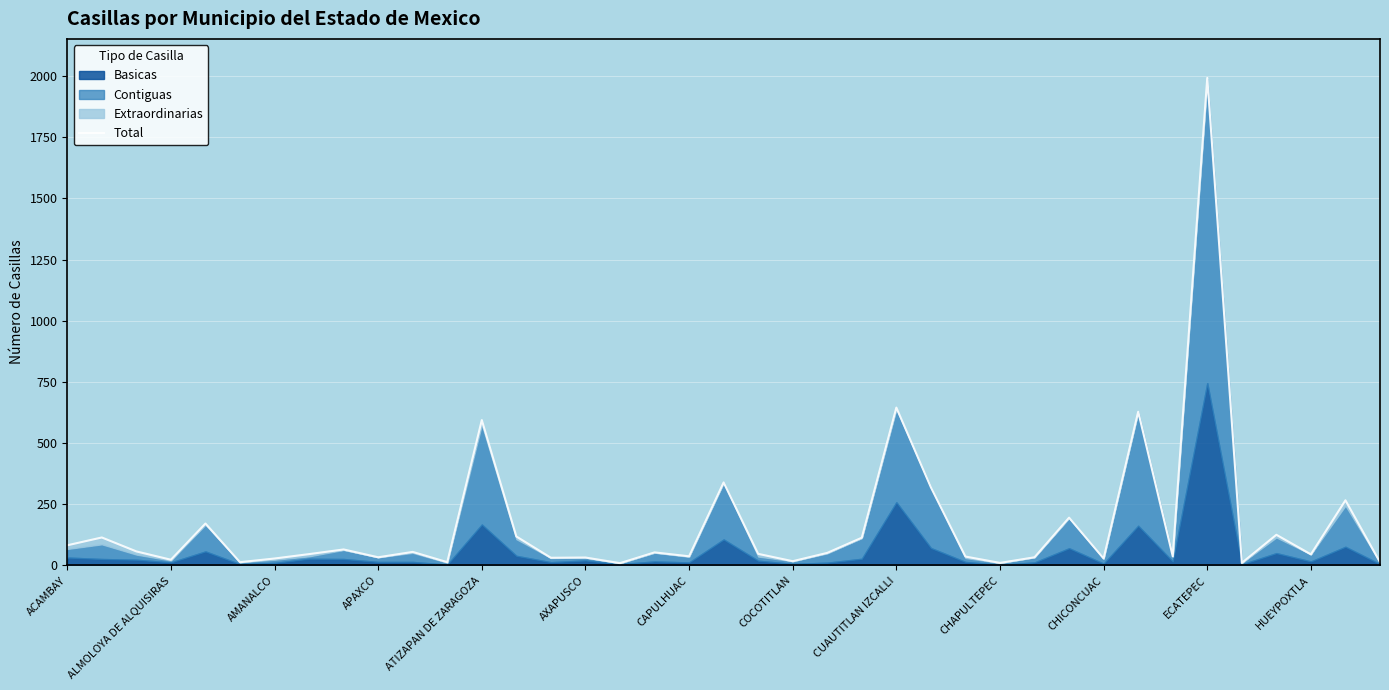

What value does the data have at ECATEPEC?

1993